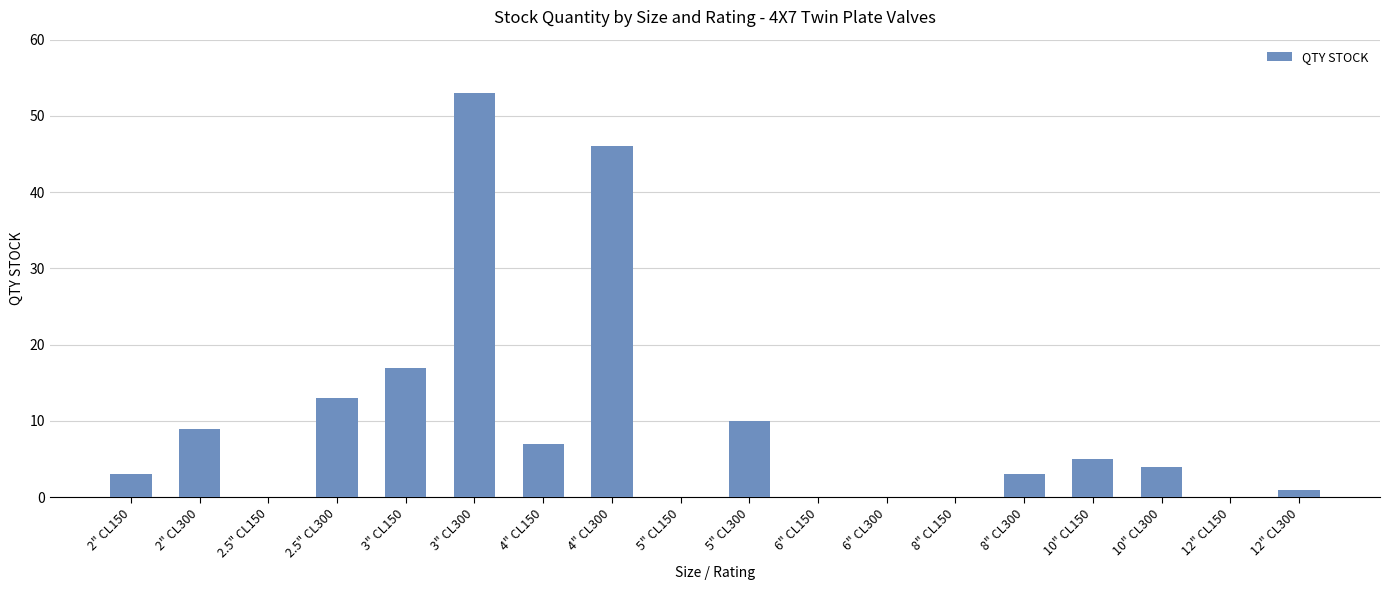

Are the bars horizontal?

No